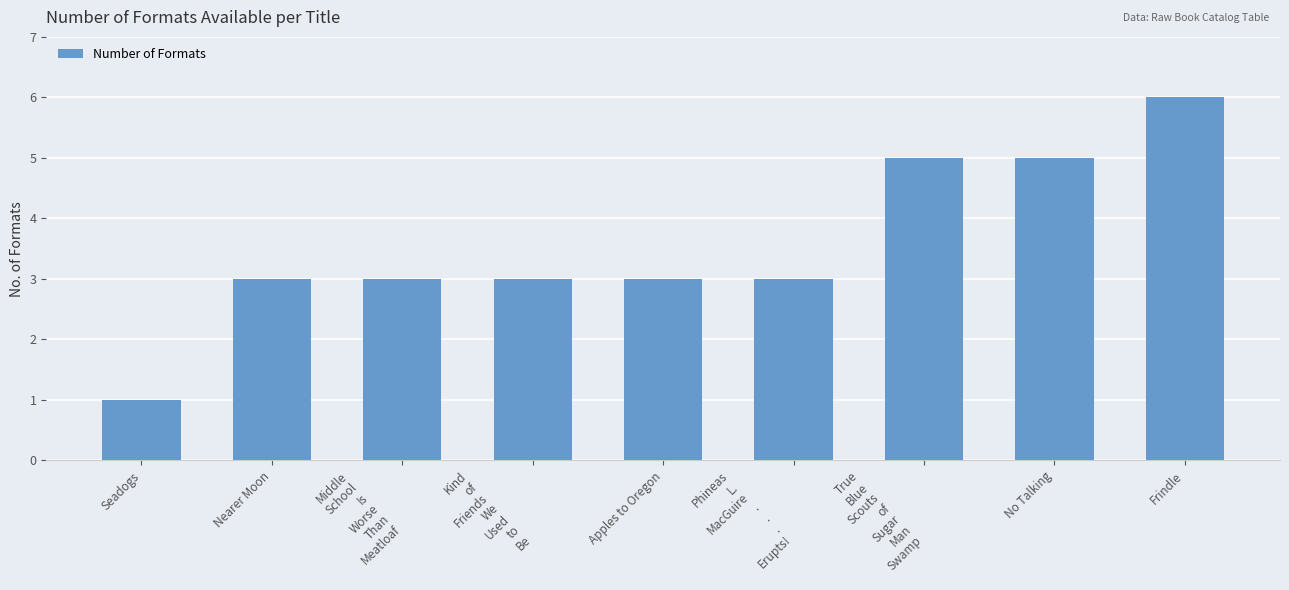

Reading left to right, what are all the values shown in this chart?

1	3	3	3	3	3	5	5	6